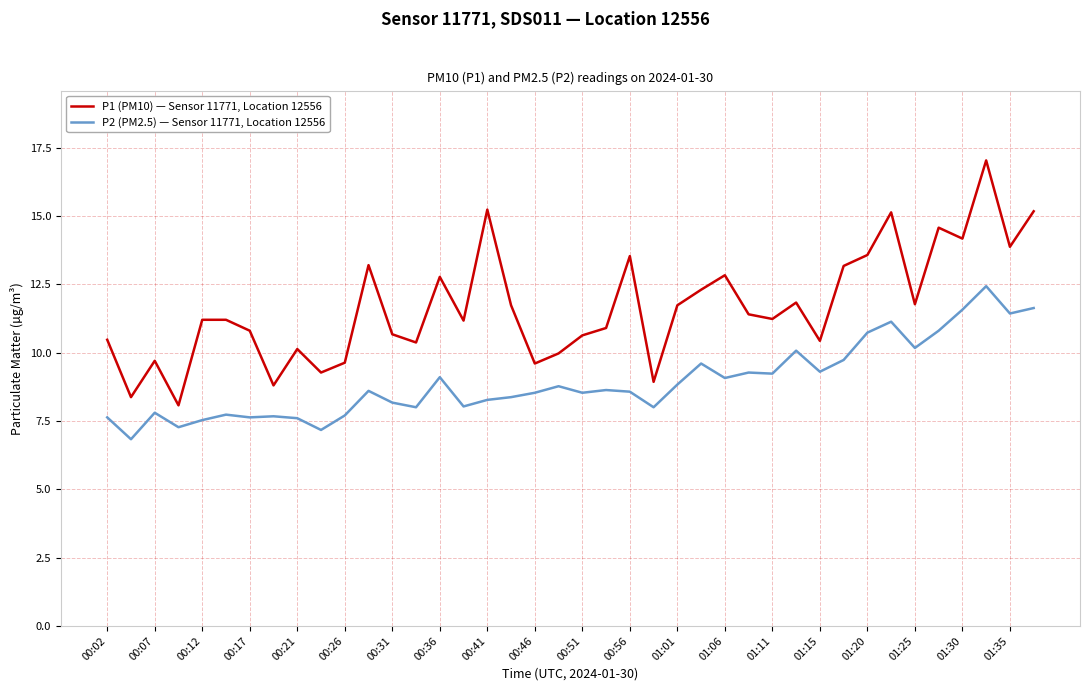

What is the difference between the maximum and minimum values in the P1 (PM10) — Sensor 11771, Location 12556 series?

9.0